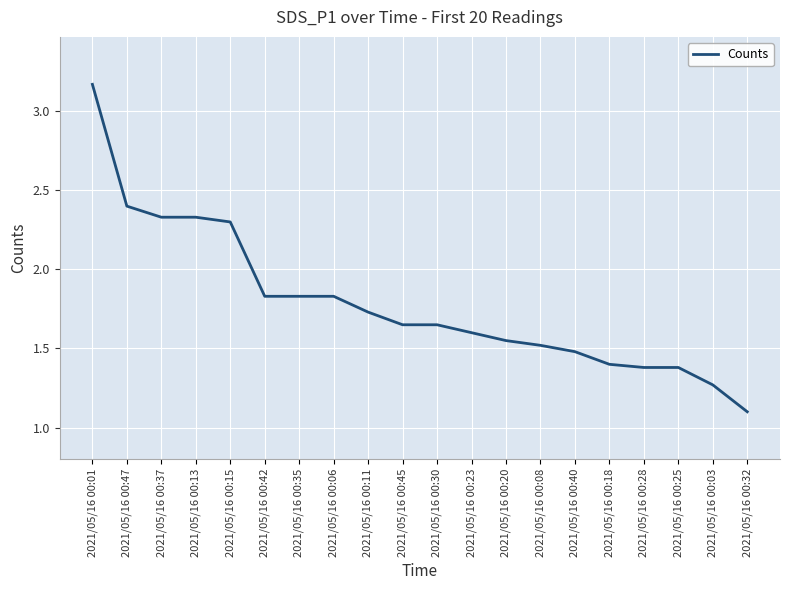

At which category does the chart reach its peak across all series?

2021/05/16 00:01